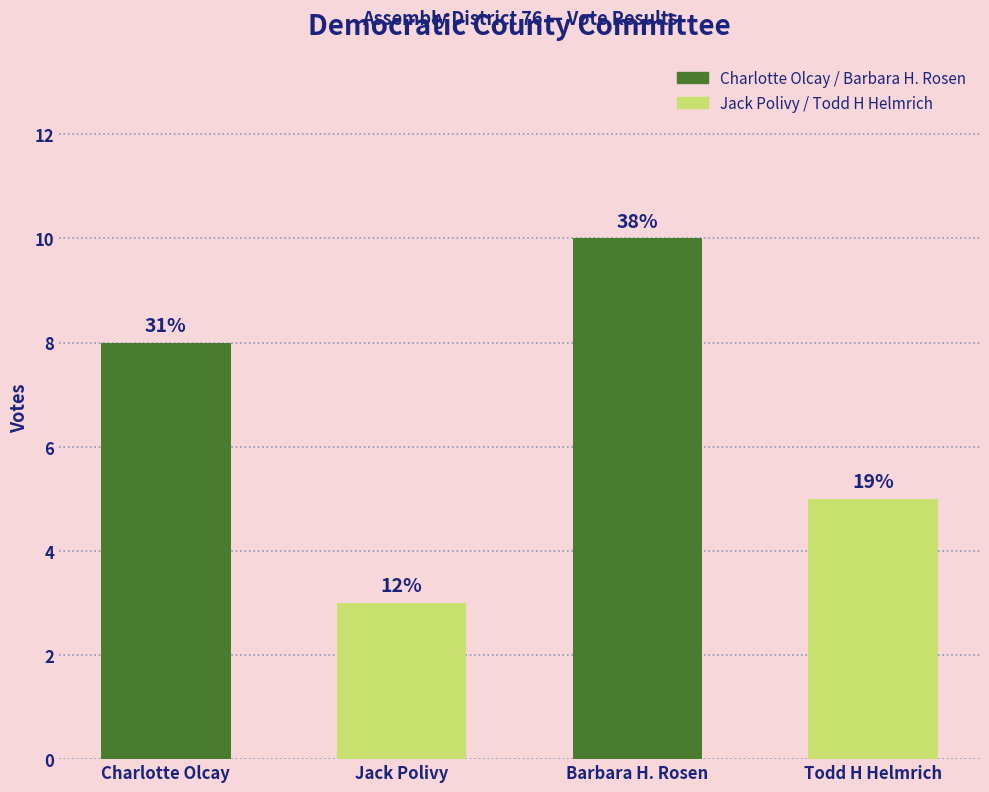

Are the bars horizontal?

No